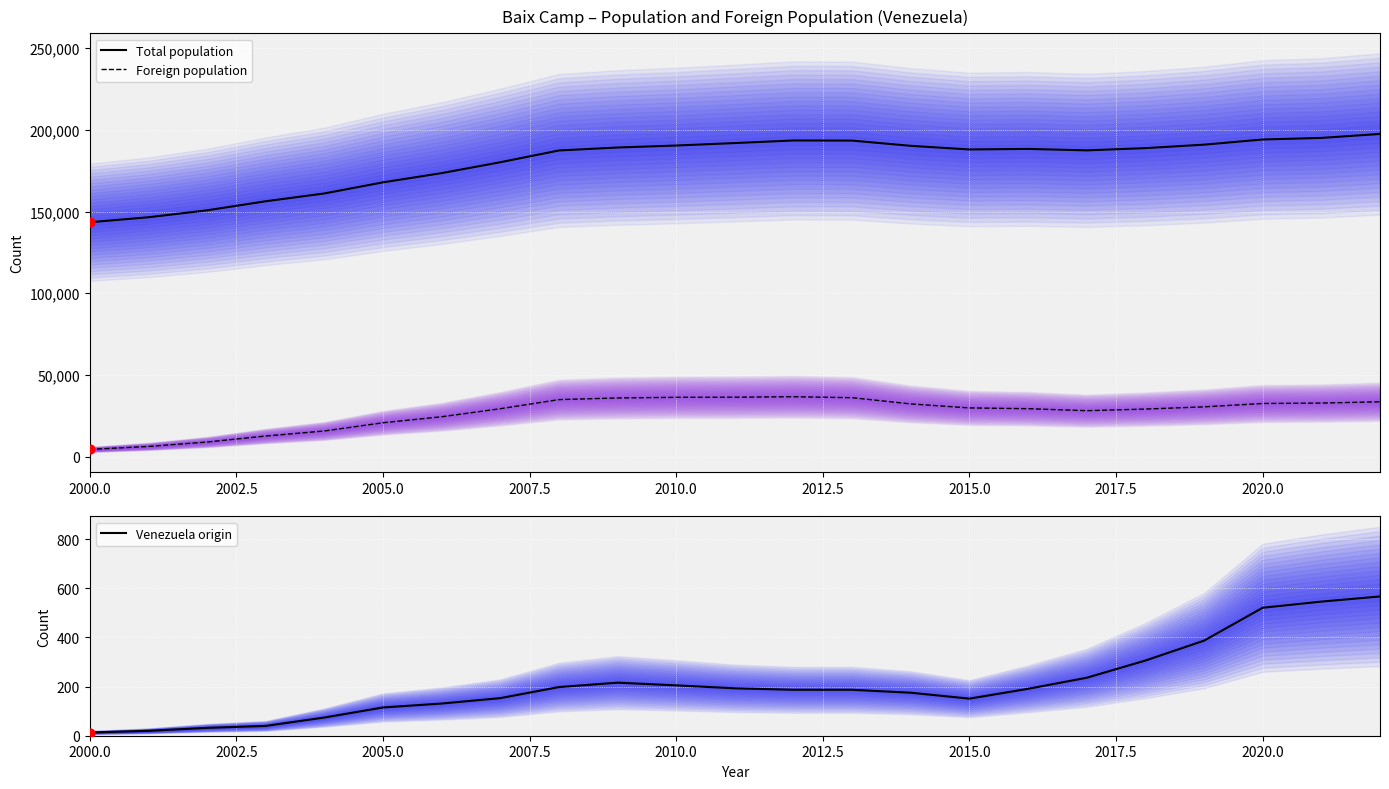

True or false: Total population and Foreign population intersect in this chart.

False